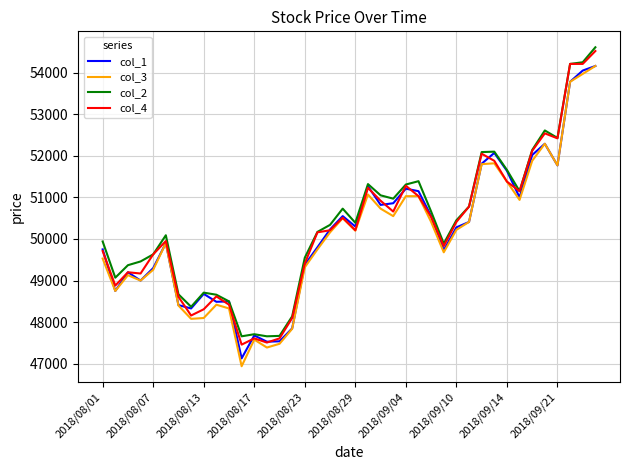

What is the minimum value for col_1?

47130